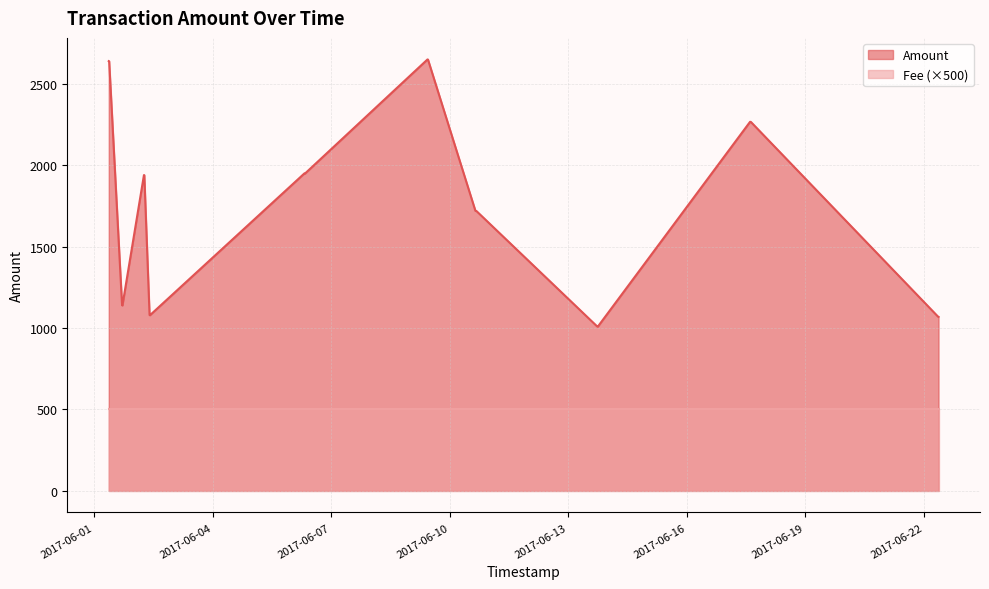

Does the chart have visible grid lines?

Yes